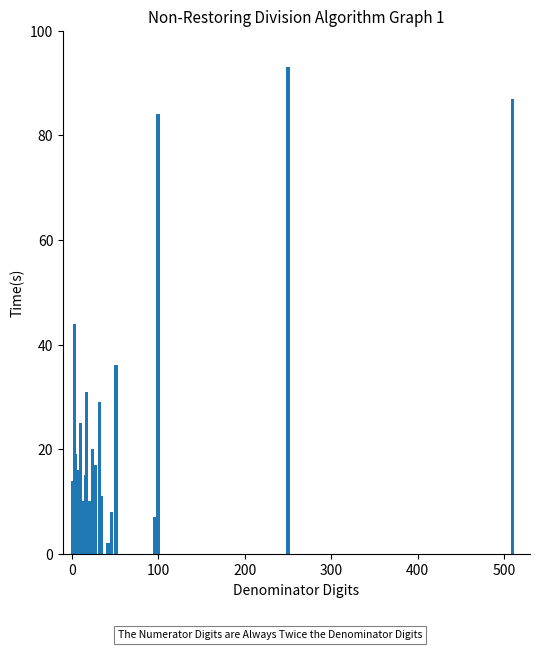

What is the difference between the maximum and minimum values?

91